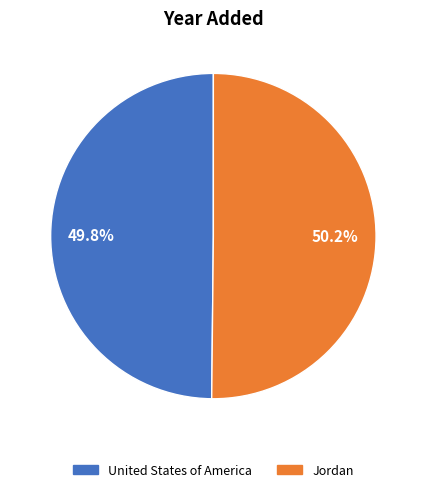

What is the ratio of the value at Jordan to the value at United States of America?

1.0